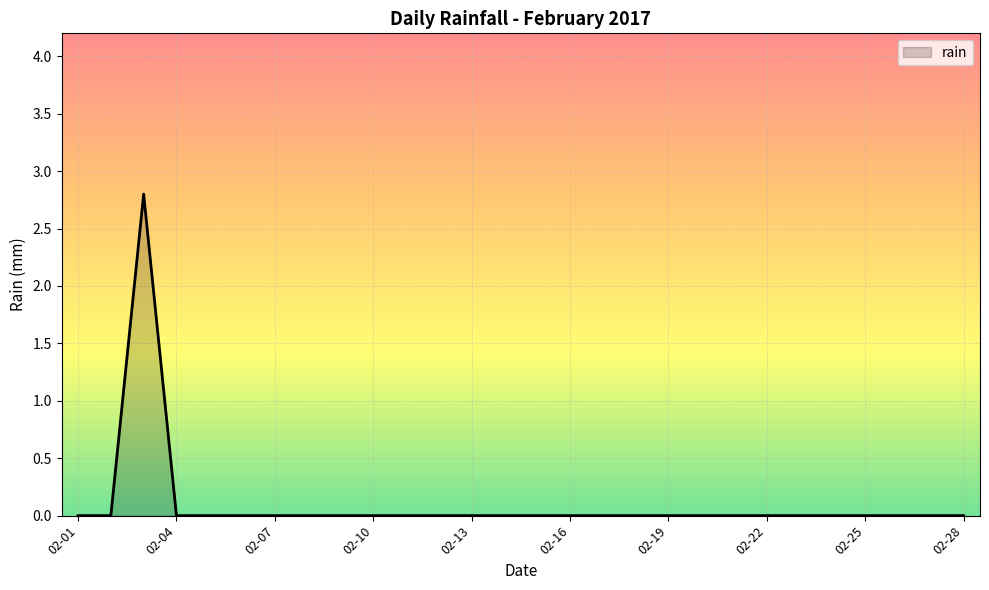

What is the maximum value shown in the chart?

2.8